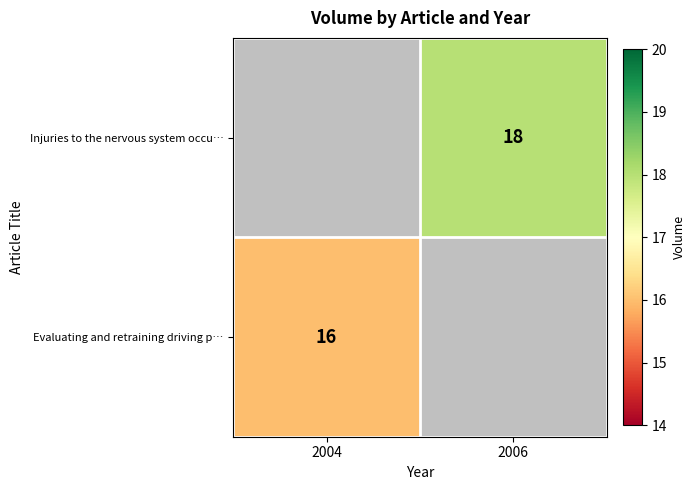

Is it true that Evaluating and retraining driving p… equals 7 at 2004?

False